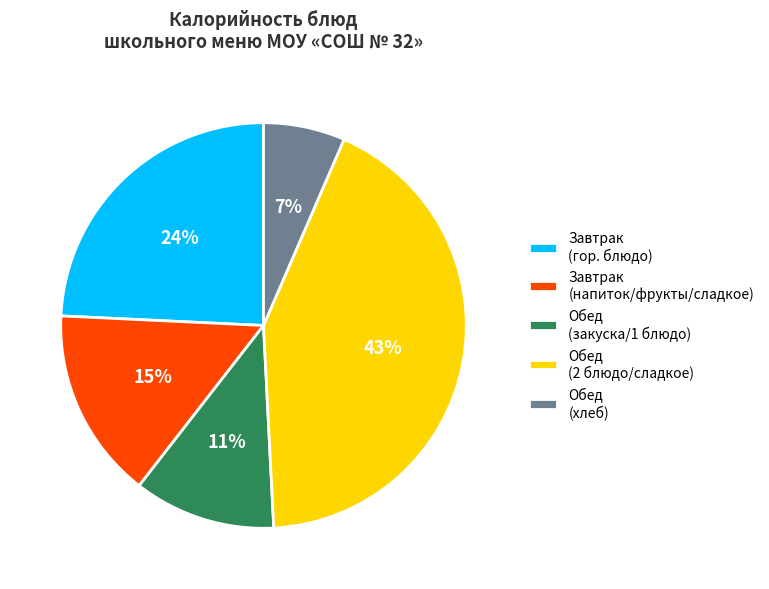

True or false: Обед (2 блюдо/сладкое) accounts for 54% of the total.

False